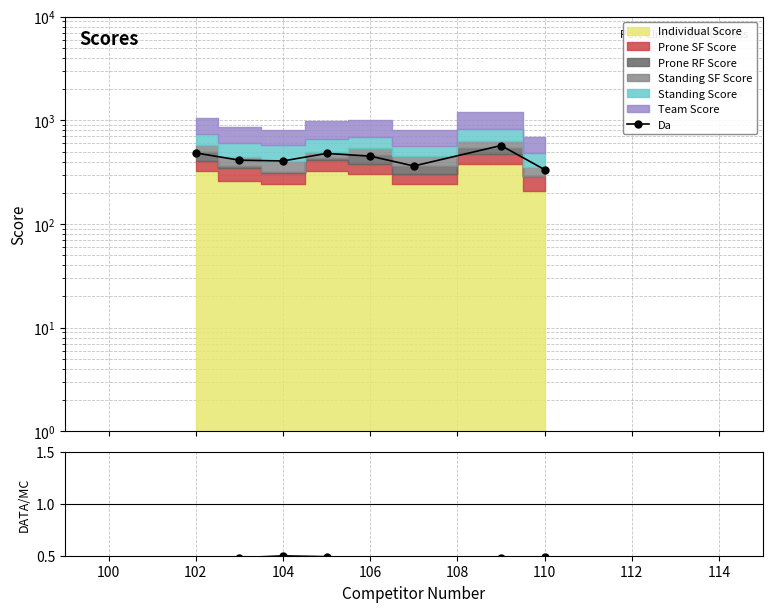

Reading left to right, what are all the values shown in this chart?

Da: 485.0	413.0	406.0	480.0	452.0	363.0	572.0	335.0
Da/MC: 0.5	0.5	0.5	0.5	0.5	0.4	0.5	0.5